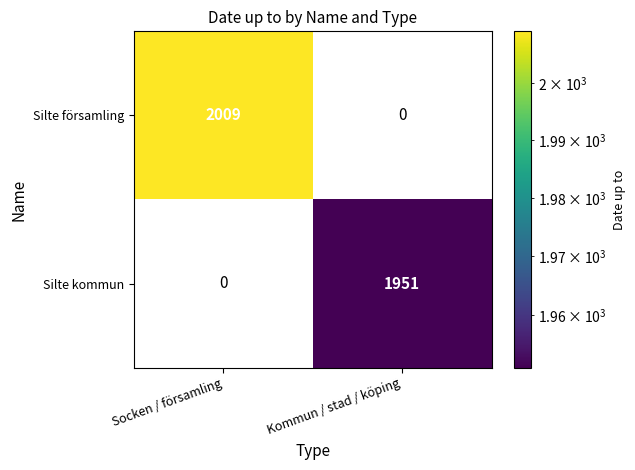

True or false: Silte kommun has a value of 1951 at Kommun / stad / köping.

True